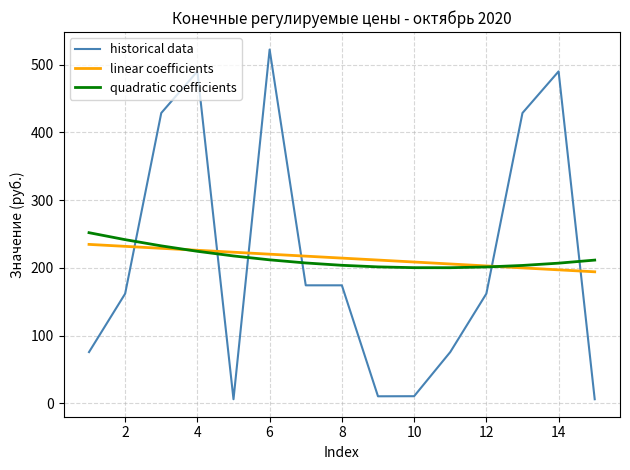

What is the lowest value of the historical data series?

5.9